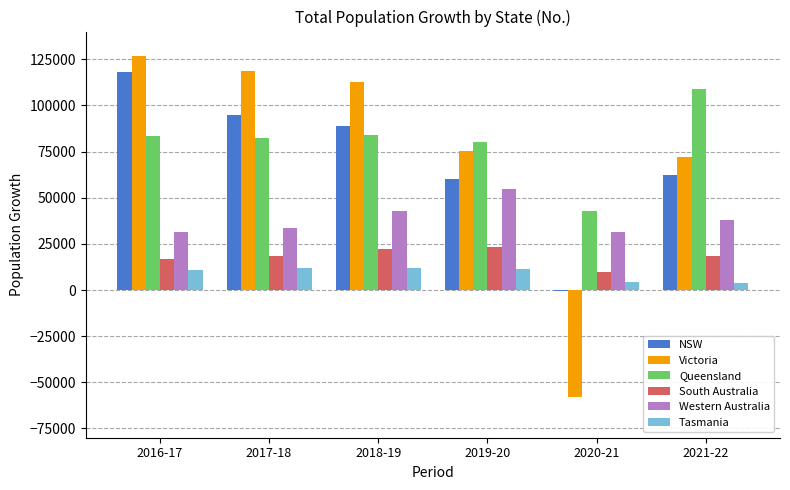

Count the number of data series in this chart.

6